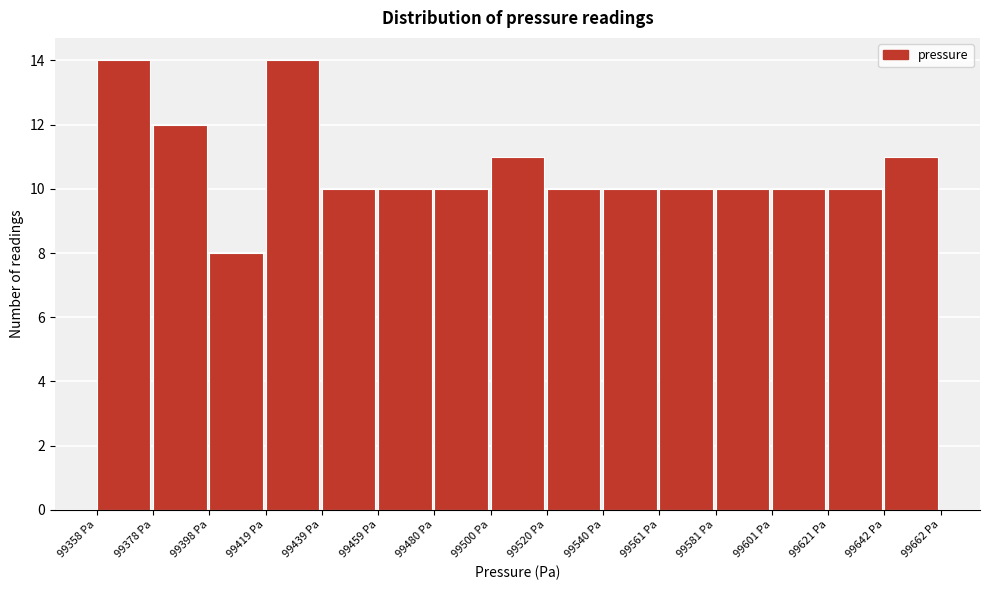

How tall is the bar that spans 99460 to 99480 on the x-axis? Neither the bar edges nor the heights are printed on the chart, so give them approximately, as read against the axes.

10